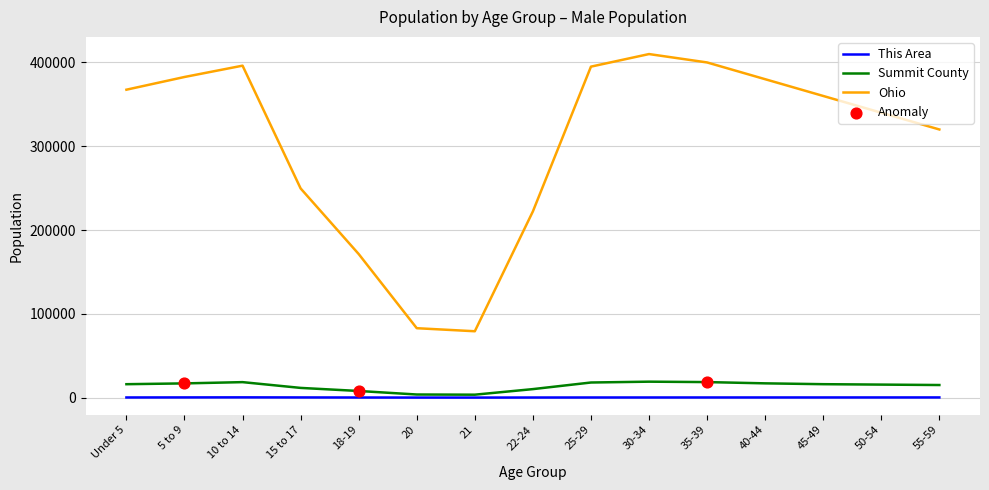

Which series has the largest total across all categories?

Ohio